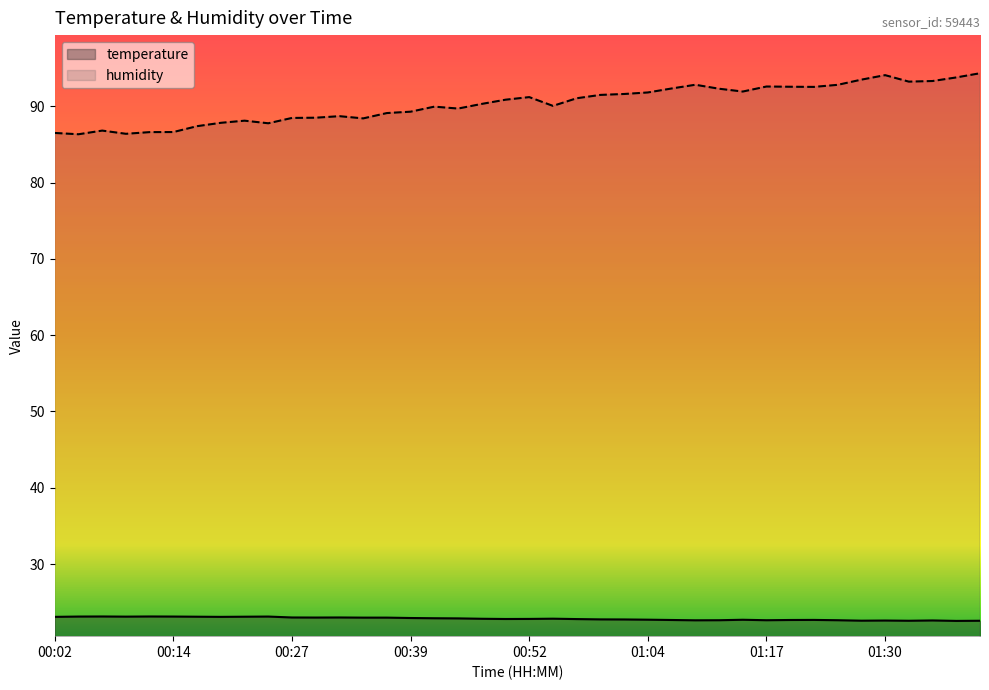

At 01:28, list the series in order from largest to smallest.

humidity, temperature